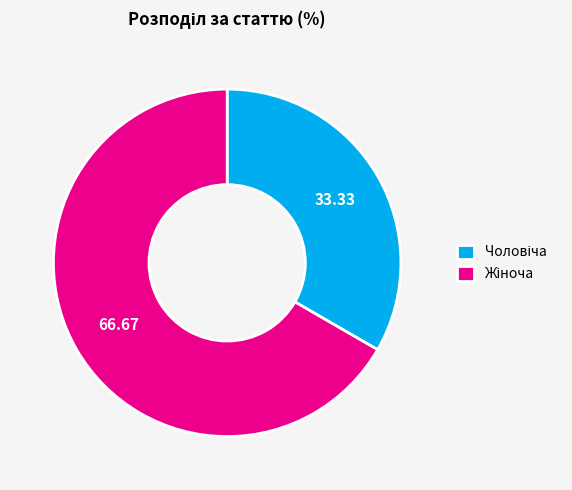

Does any single category account for the majority?

Yes